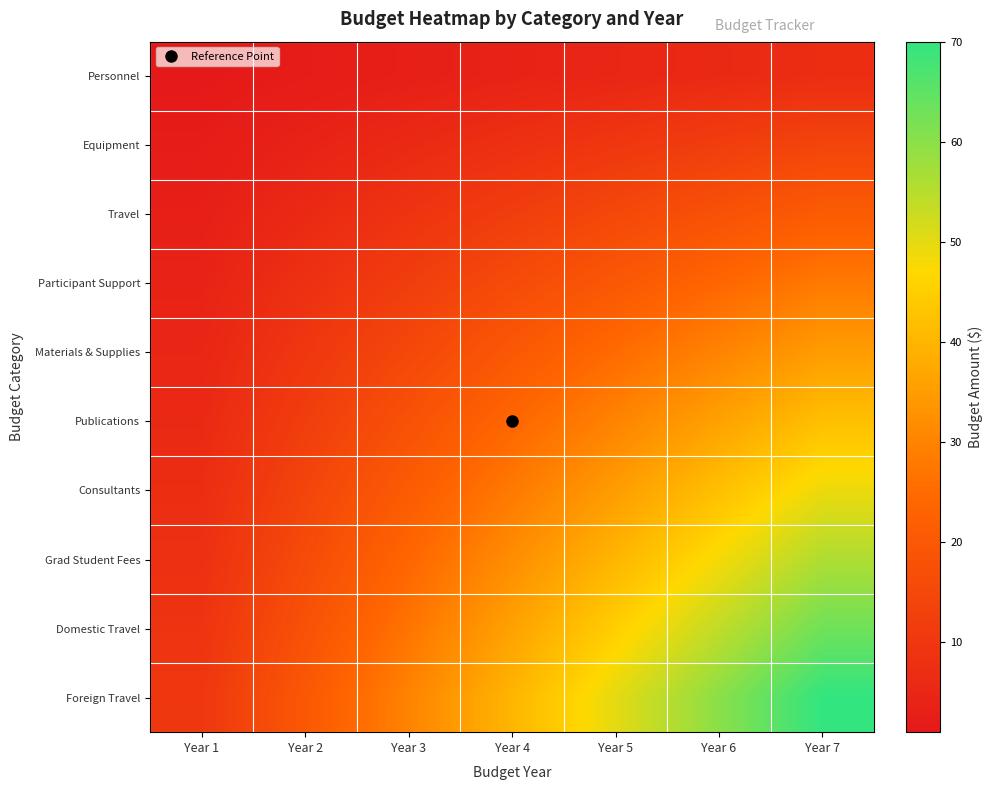

Between Year 1 and Year 5, which series saw the biggest shift?

Foreign Travel